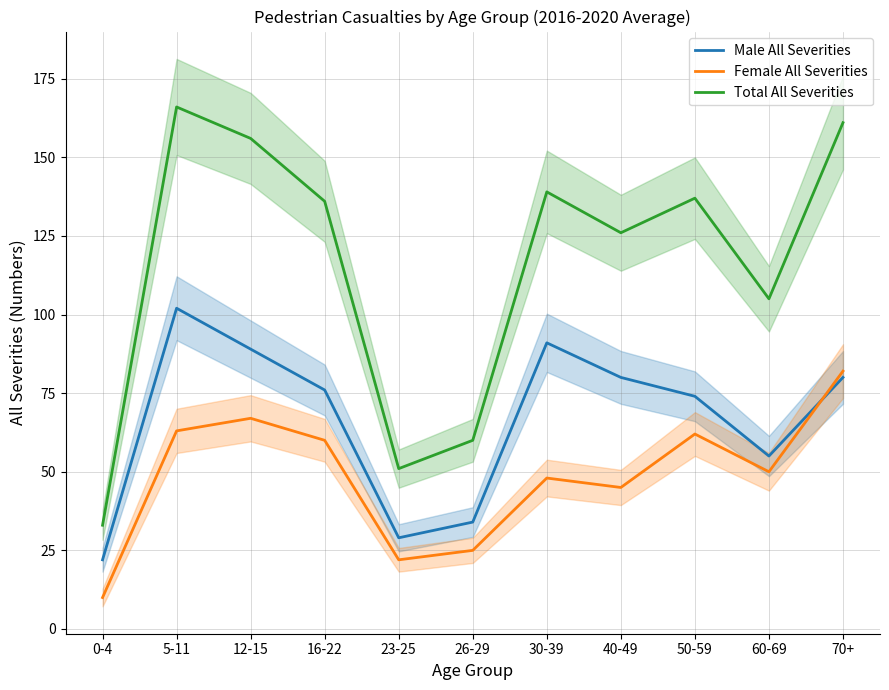

What is the sum of all Total All Severities values?

1270